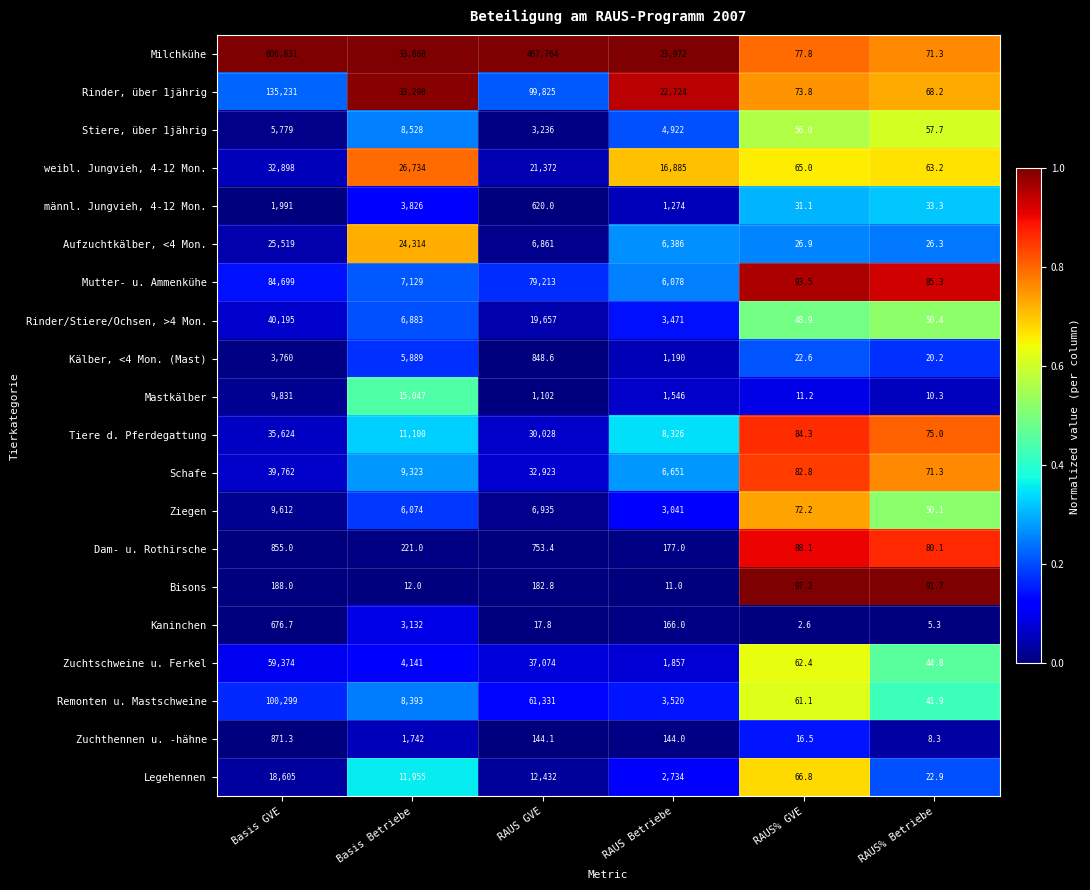

List the series in order of their peak value, highest first.

Milchkühe, Rinder, über 1jährig, Remonten u. Mastschweine, Mutter- u. Ammenkühe, Zuchtschweine u. Ferkel, Rinder/Stiere/Ochsen, >4 Mon., Schafe, Tiere d. Pferdegattung, weibl. Jungvieh, 4-12 Mon., Aufzuchtkälber, <4 Mon., Legehennen, Mastkälber, Ziegen, Stiere, über 1jährig, Kälber, <4 Mon. (Mast), männl. Jungvieh, 4-12 Mon., Kaninchen, Zuchthennen u. -hähne, Dam- u. Rothirsche, Bisons